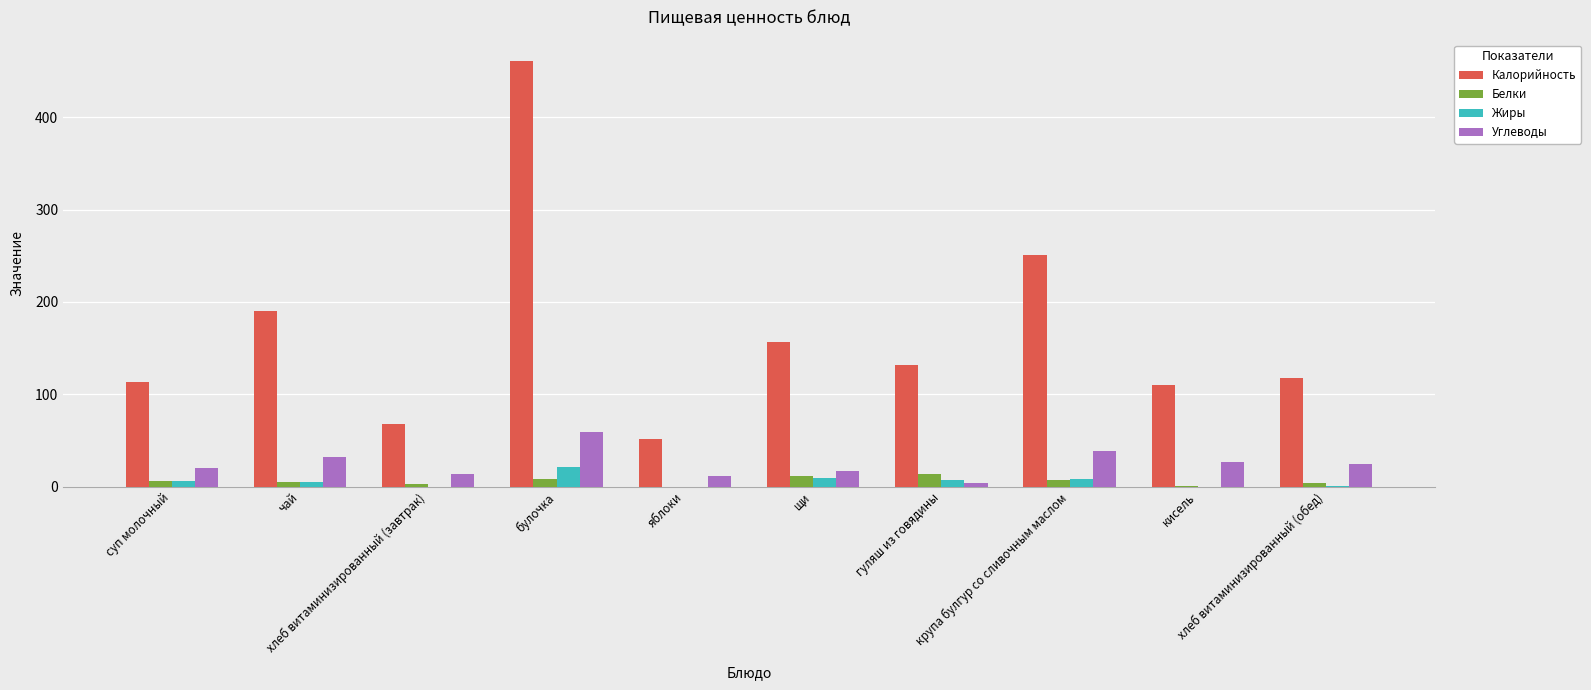

What is the maximum value shown in the chart?

461.0